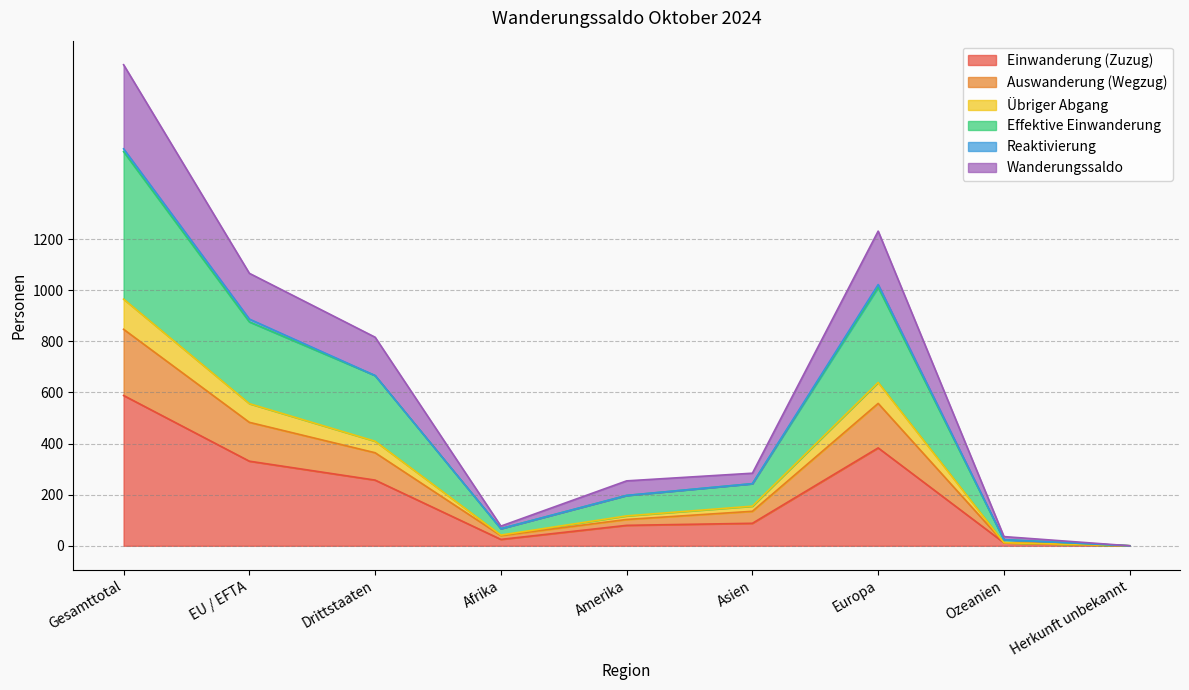

What is the difference between the maximum and second lowest values in the Einwanderung (Zuzug) series?

576